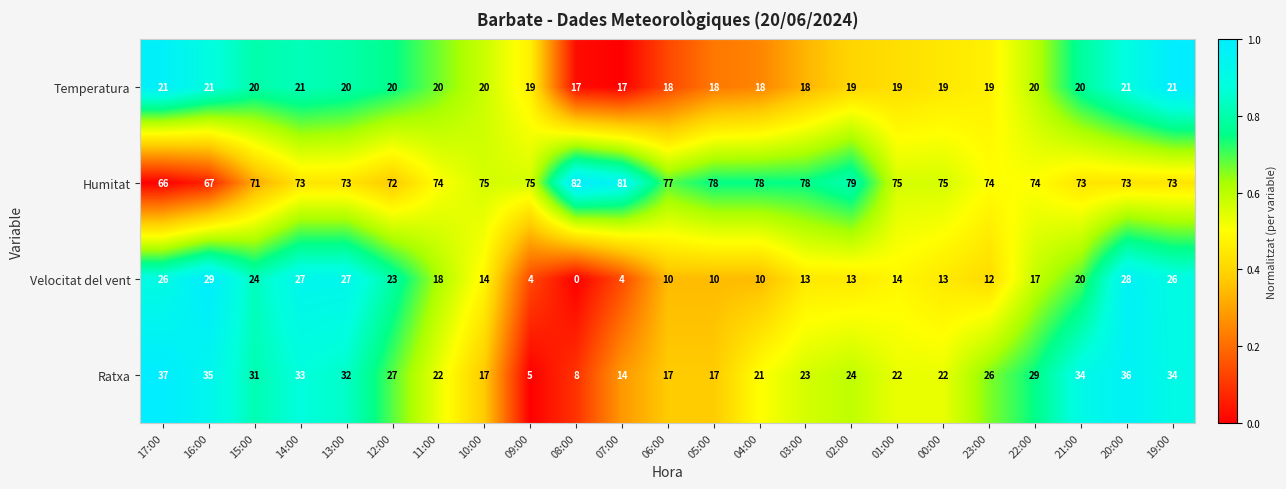

The Temperatura series shows 19 at 09:00. True or false?

True